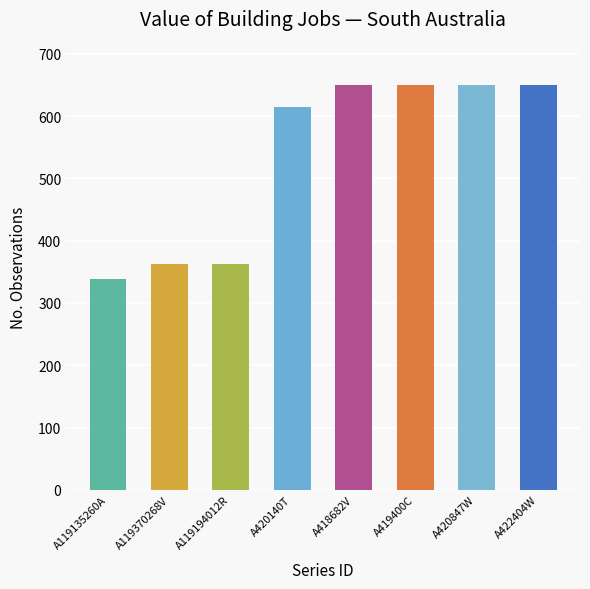

Read the value at A422404W, to the nearest 10.

650